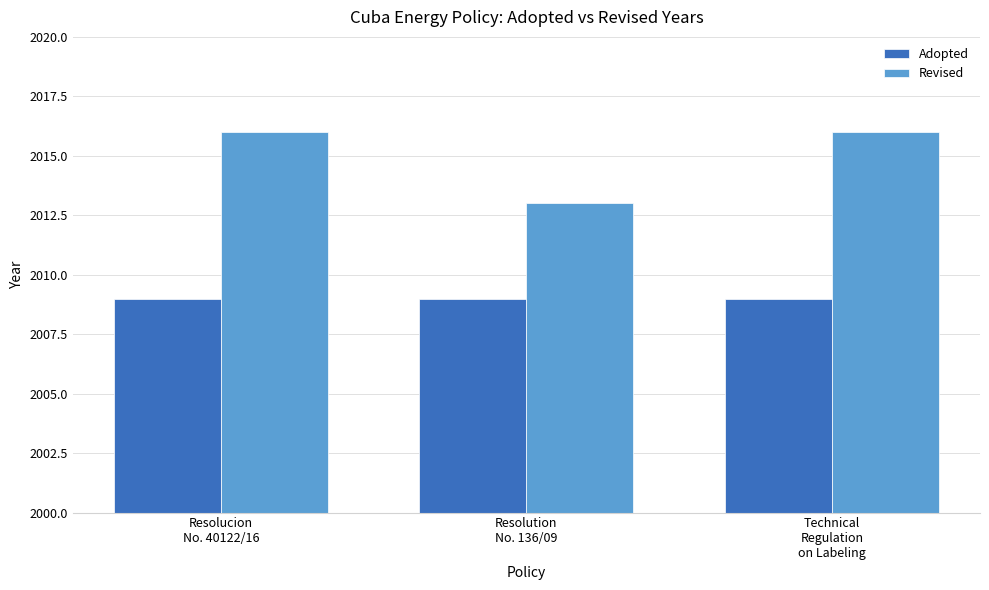

What position from the right is Resolution
No. 136/09?

2